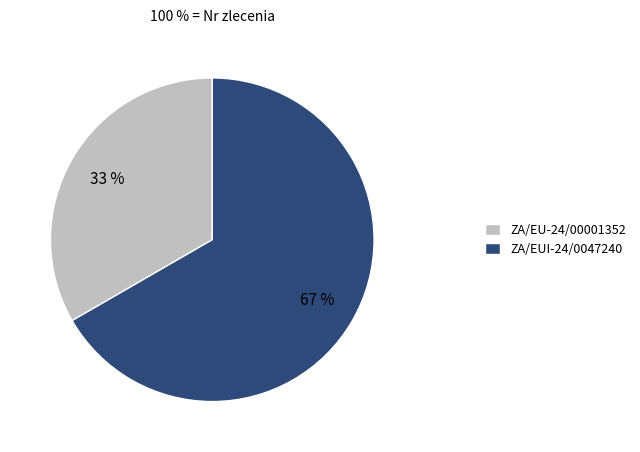

To the nearest percent, what is the combined percentage of ZA/EUI-24/0047240 and ZA/EU-24/00001352?

100%